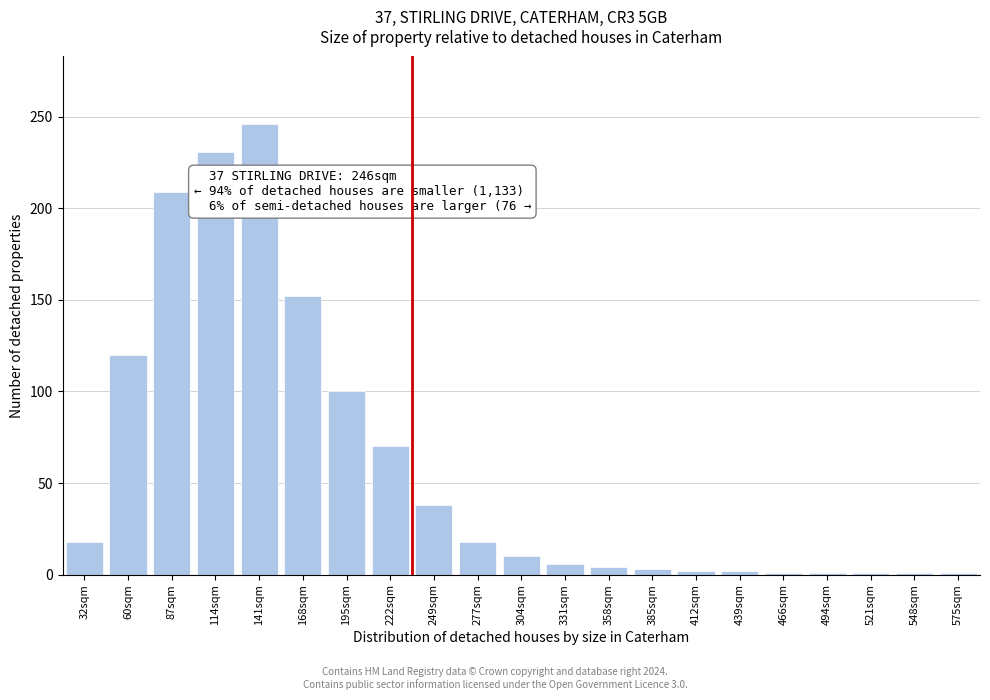

What is the difference between the second highest and minimum values?

230